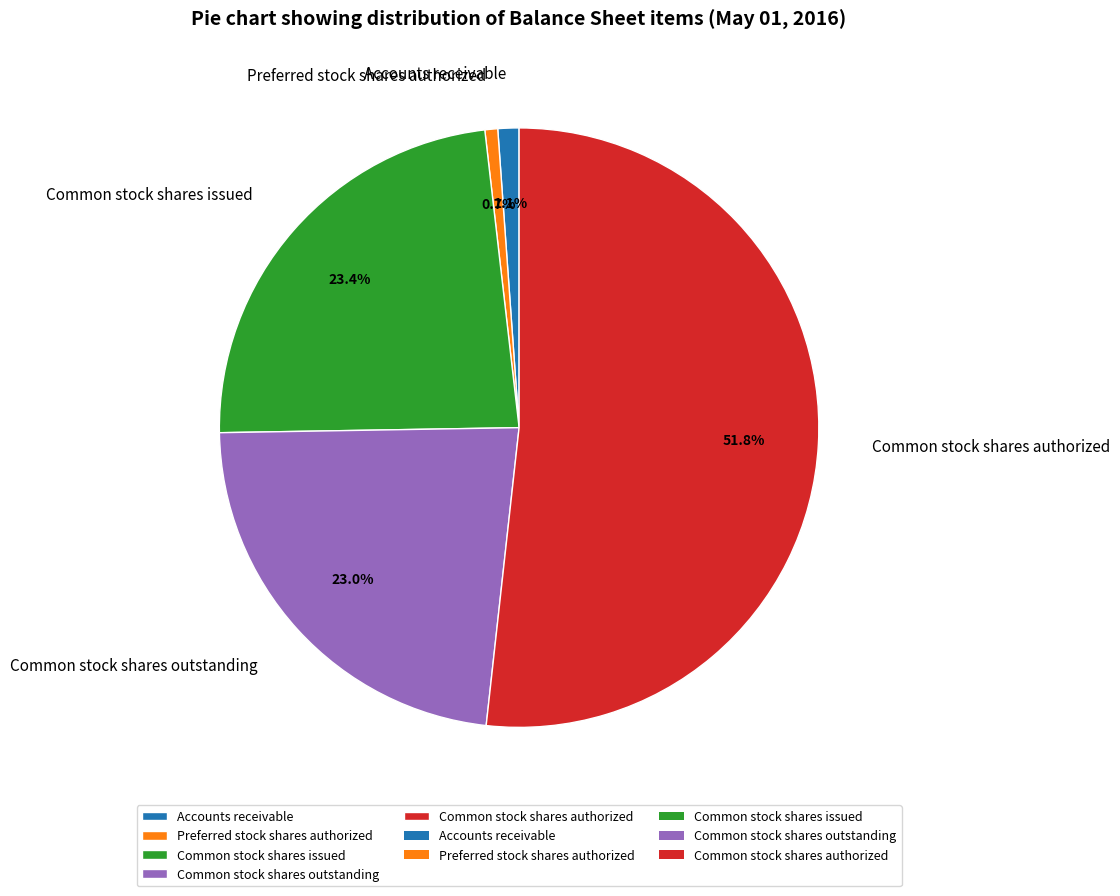

Which slice is the largest?

Common stock shares authorized